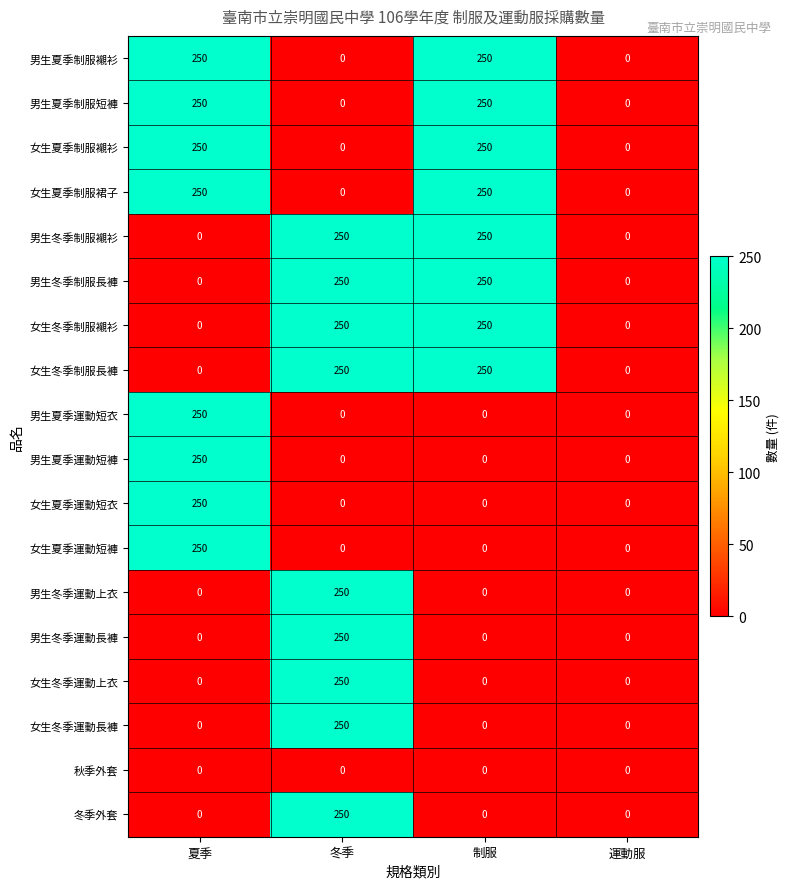

Is it true that 冬季外套 equals 0 at 夏季?

True